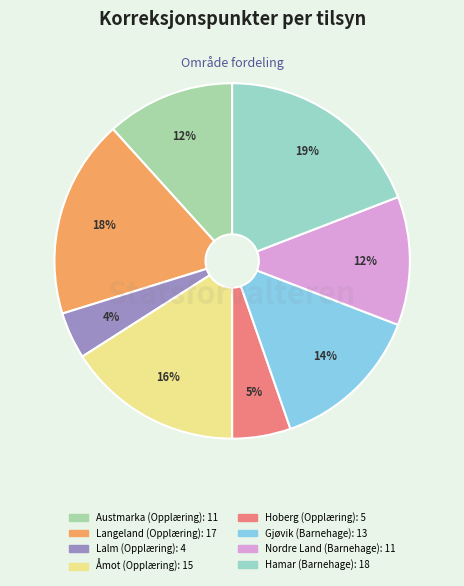

Count the number of slices in the pie.

8